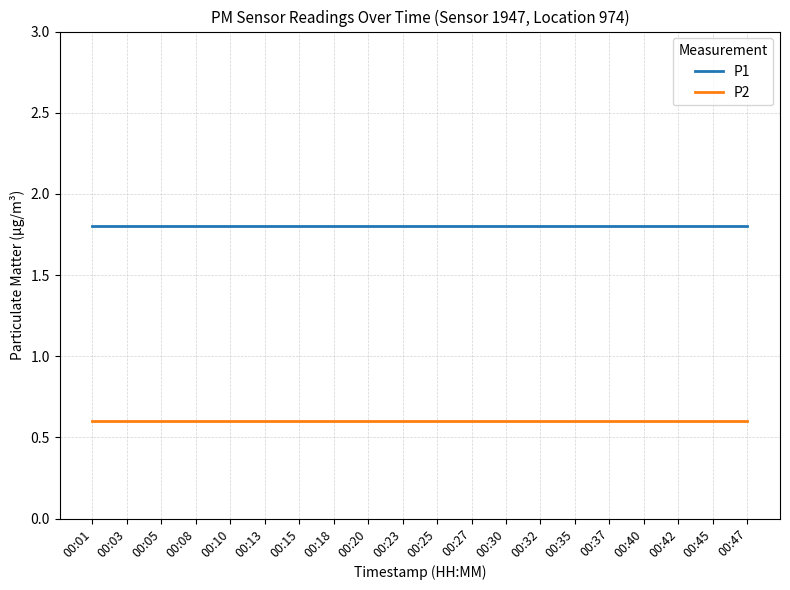

List the series in order of their peak value, highest first.

P1, P2